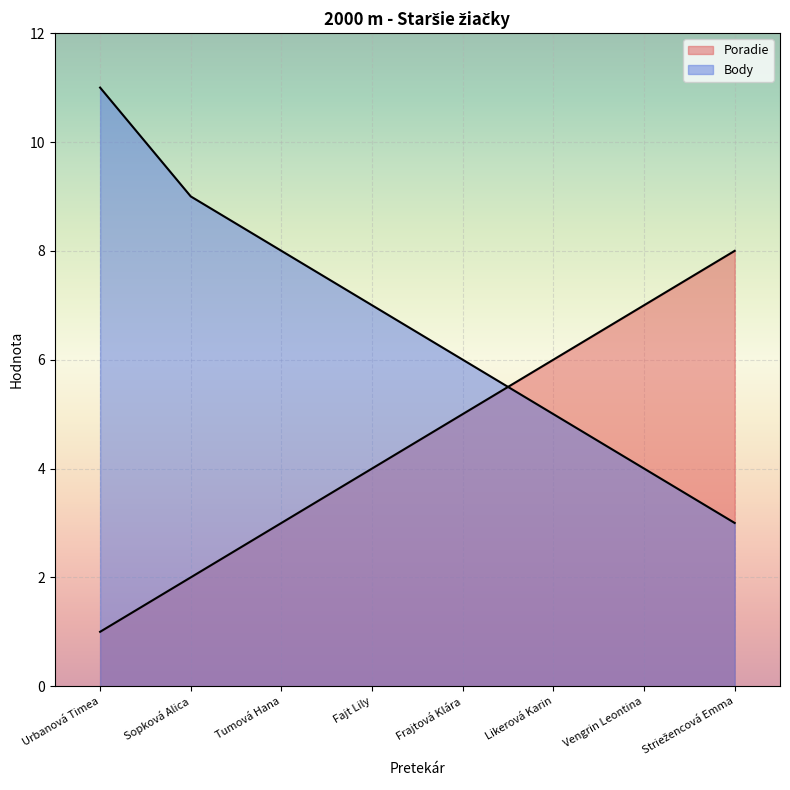

How many series are shown in this chart?

2